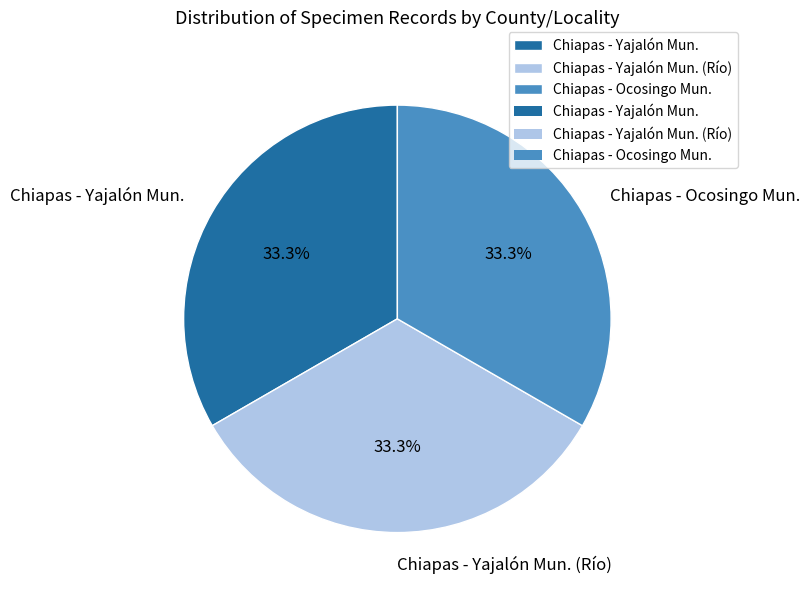

To the nearest percent, what is the combined percentage of Chiapas - Ocosingo Mun. and Chiapas - Yajalón Mun. (Río)?

67%